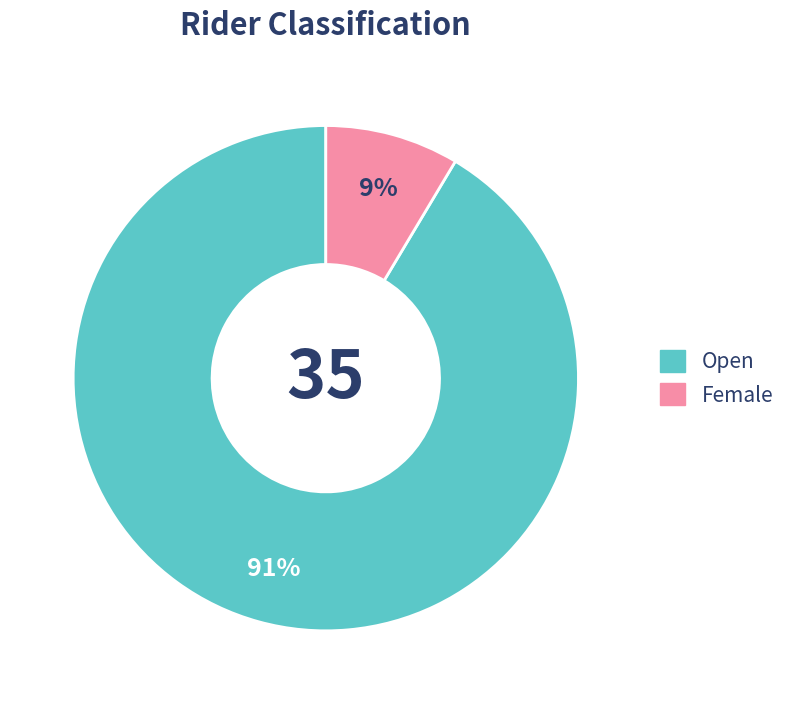

To the nearest percent, what is the combined percentage of Open and Female?

100%